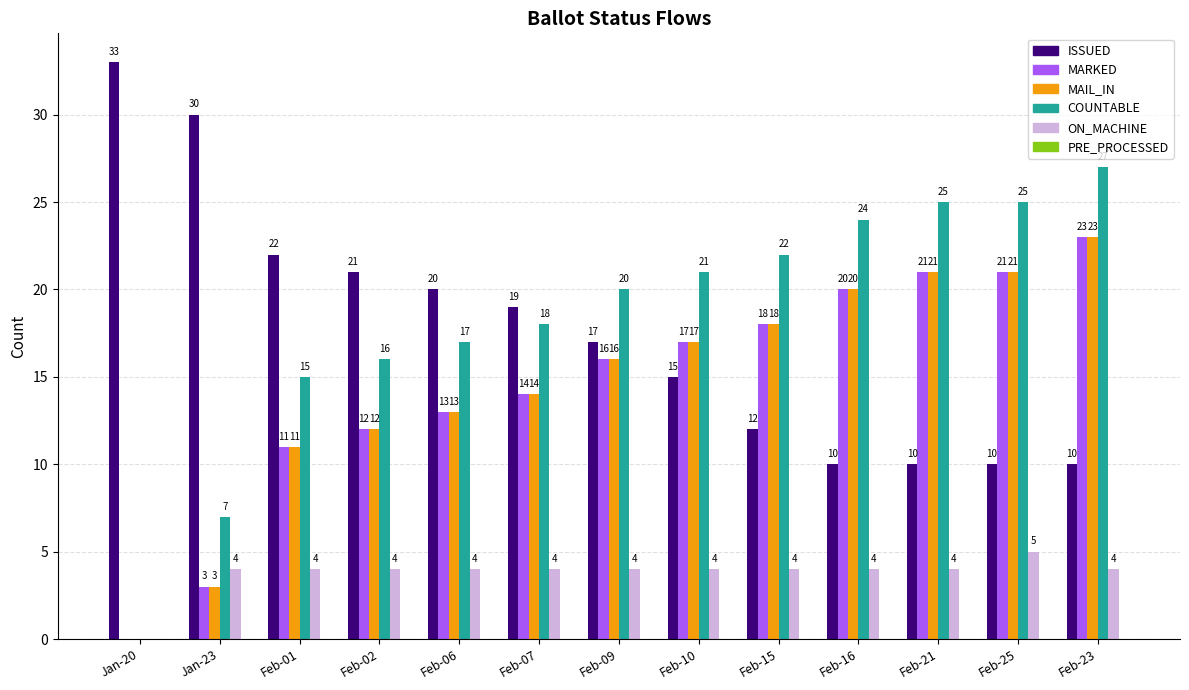

What is the total value across all series at Feb-01?

63